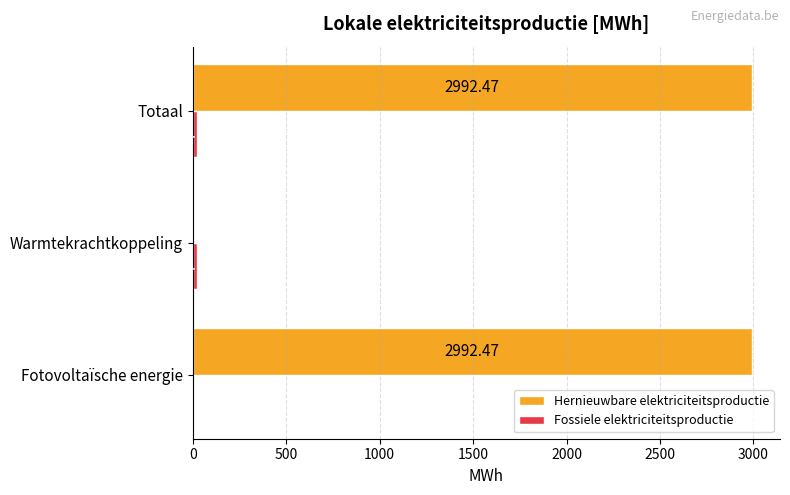

At which label is Hernieuwbare elektriciteitsproductie closest to 1496?

Warmtekrachtkoppeling